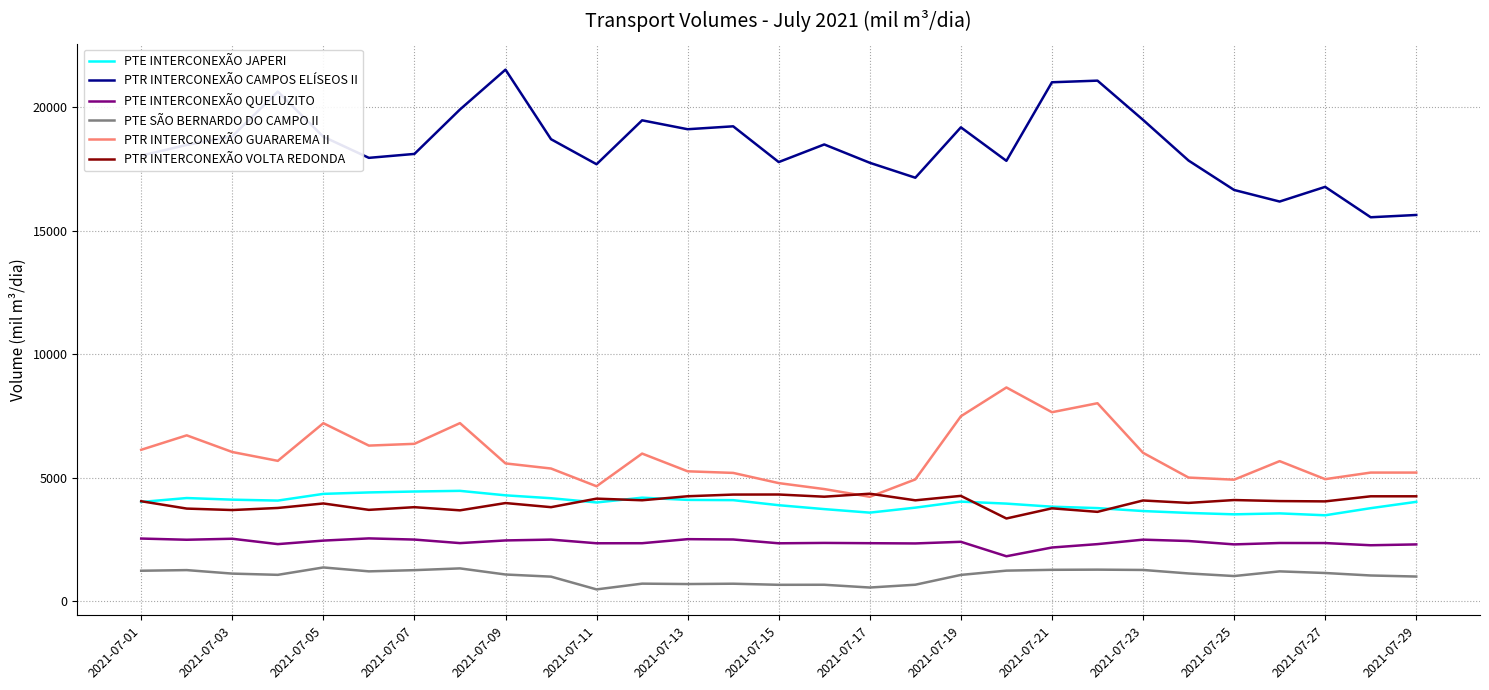

What are all the series names shown in the legend?

PTE INTERCONEXÃO JAPERI, PTR INTERCONEXÃO CAMPOS ELÍSEOS II, PTE INTERCONEXÃO QUELUZITO, PTE SÃO BERNARDO DO CAMPO II, PTR INTERCONEXÃO GUARAREMA II, PTR INTERCONEXÃO VOLTA REDONDA